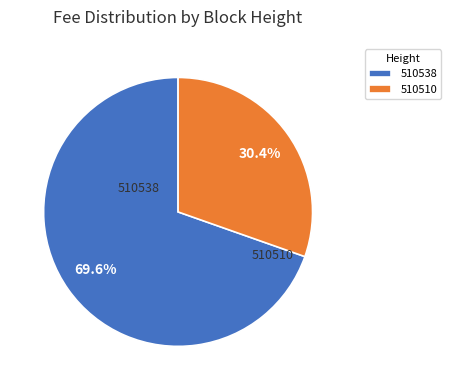

Which slice is the largest?

510538